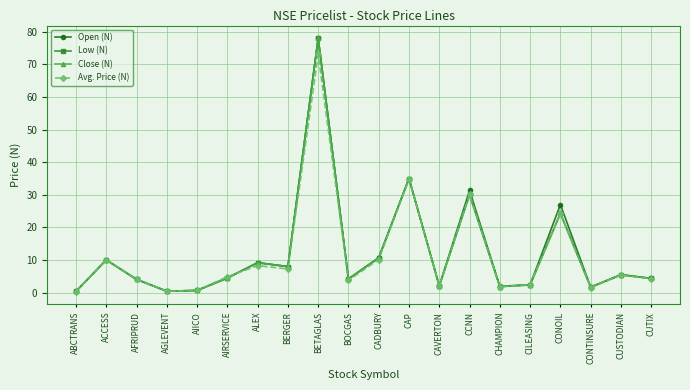

What is the approximate value of Open (N) at CCNN?

31.4